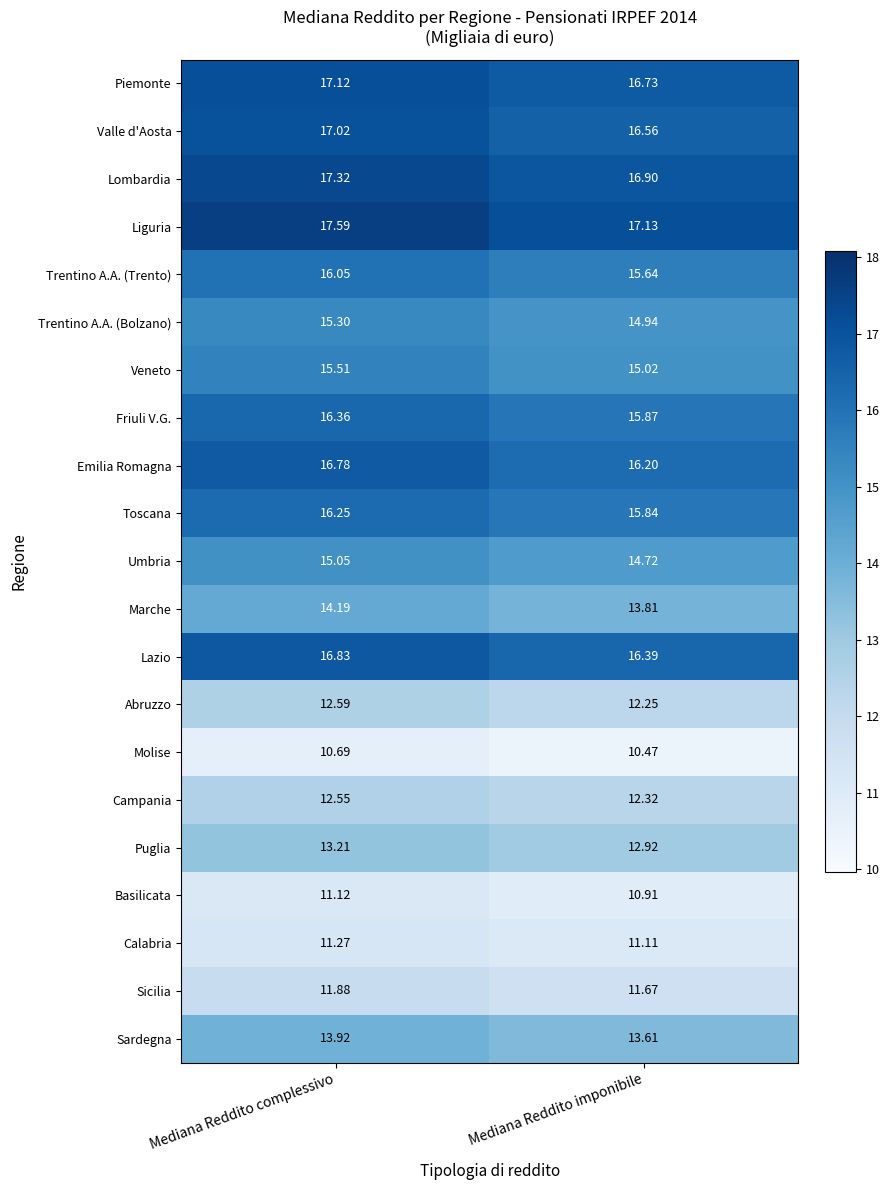

Which category has the highest value in the Trentino A.A. (Trento) series?

Mediana Reddito complessivo